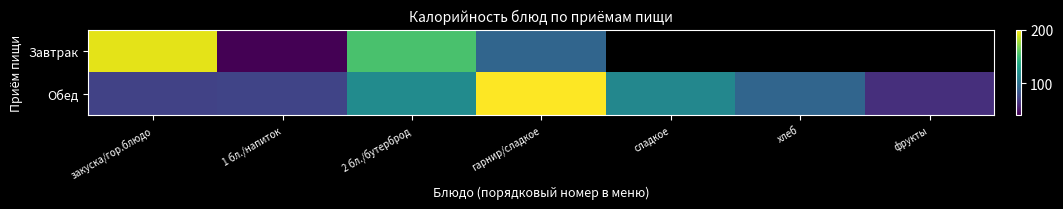

What is the difference between the highest and lowest values at 1 бл./напиток?

32.7